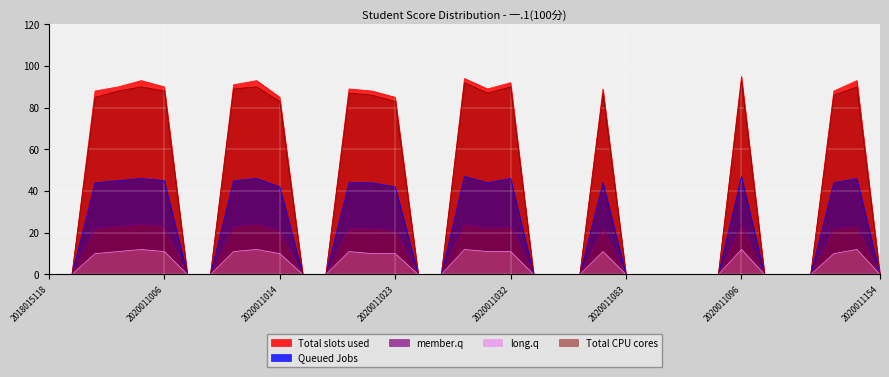

True or false: Total slots used and member.q intersect in this chart.

False